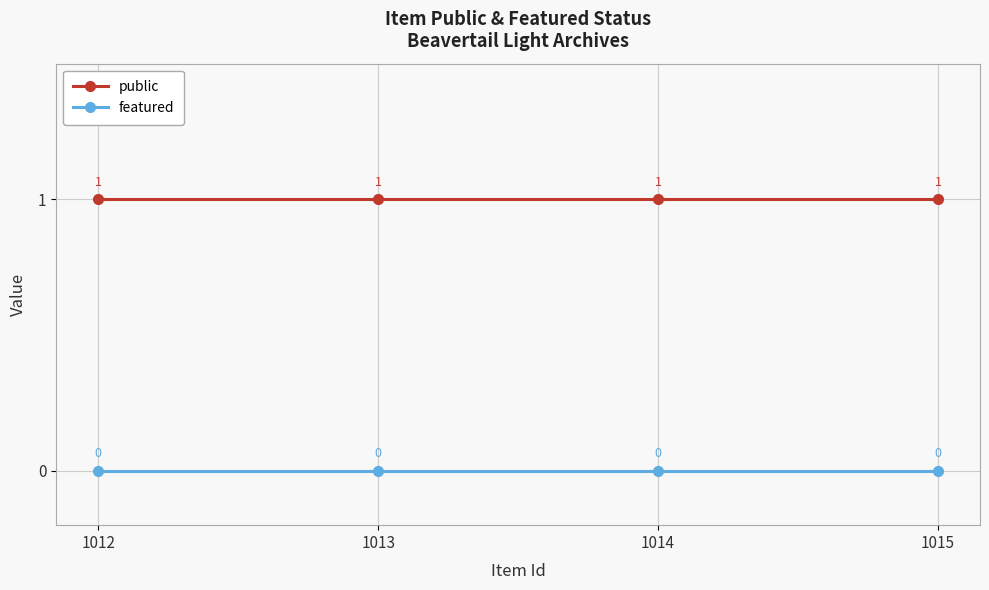

Reading left to right, extract all data points from this chart.

public: 1012=1	1013=1	1014=1	1015=1
featured: 1012=0	1013=0	1014=0	1015=0